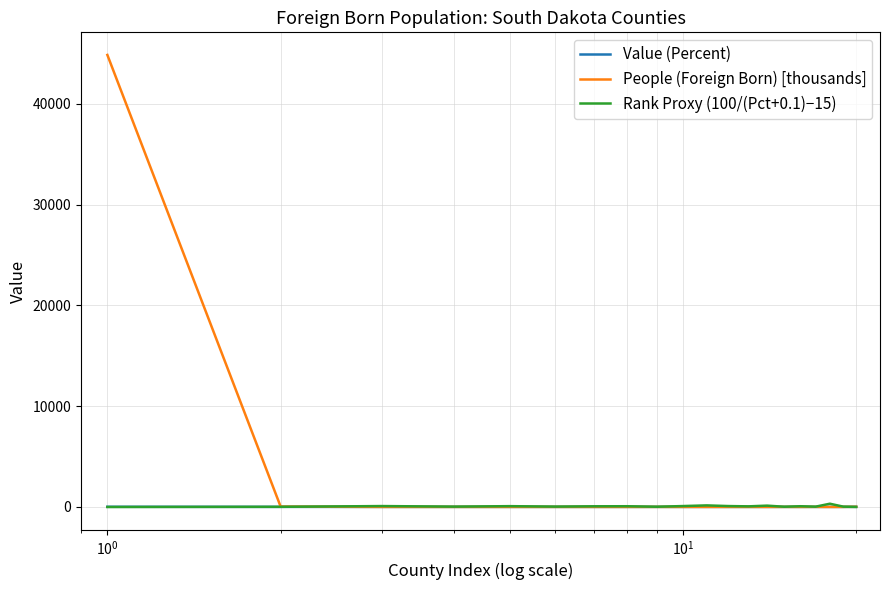

Which series has the largest range (max minus min)?

People (Foreign Born) [thousands]